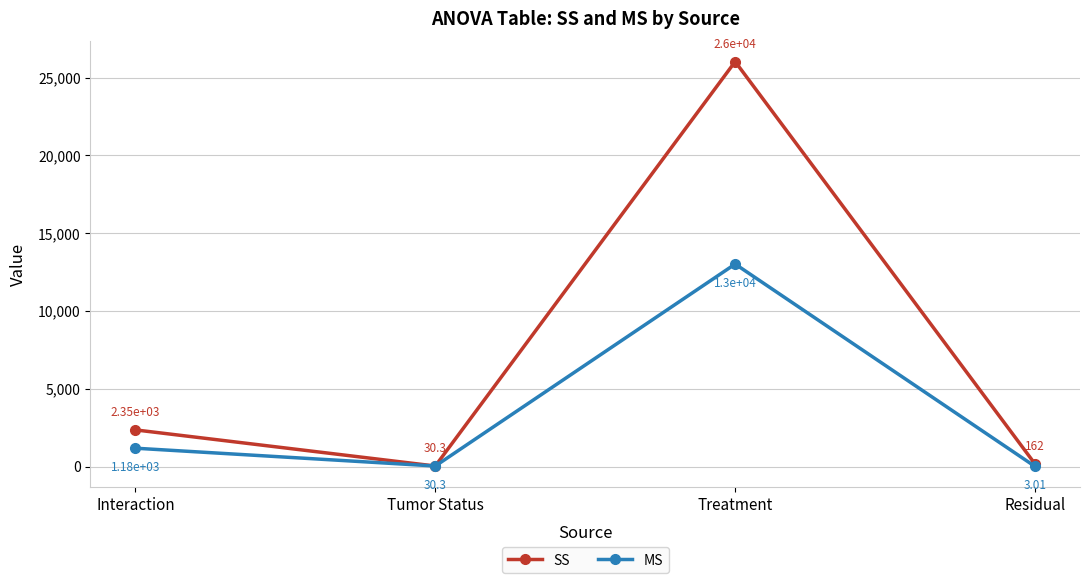

Which label corresponds to the largest value in the chart?

Treatment